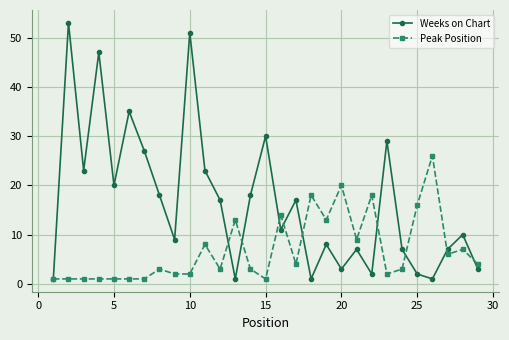

At how many categories does at least one series exceed 41?

3